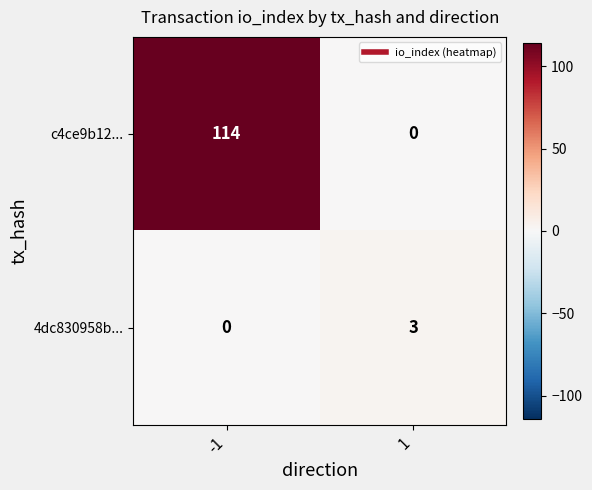

What is the greatest value displayed?

114